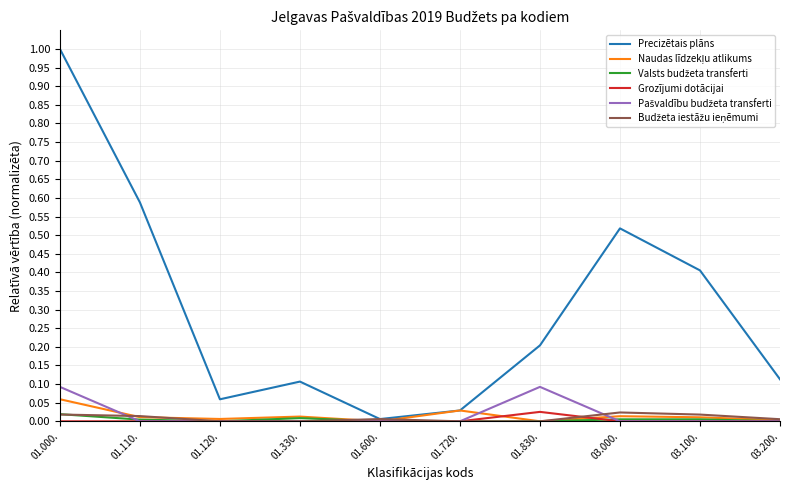

Which category has the lowest value in the Precizētais plāns series?

01.600.